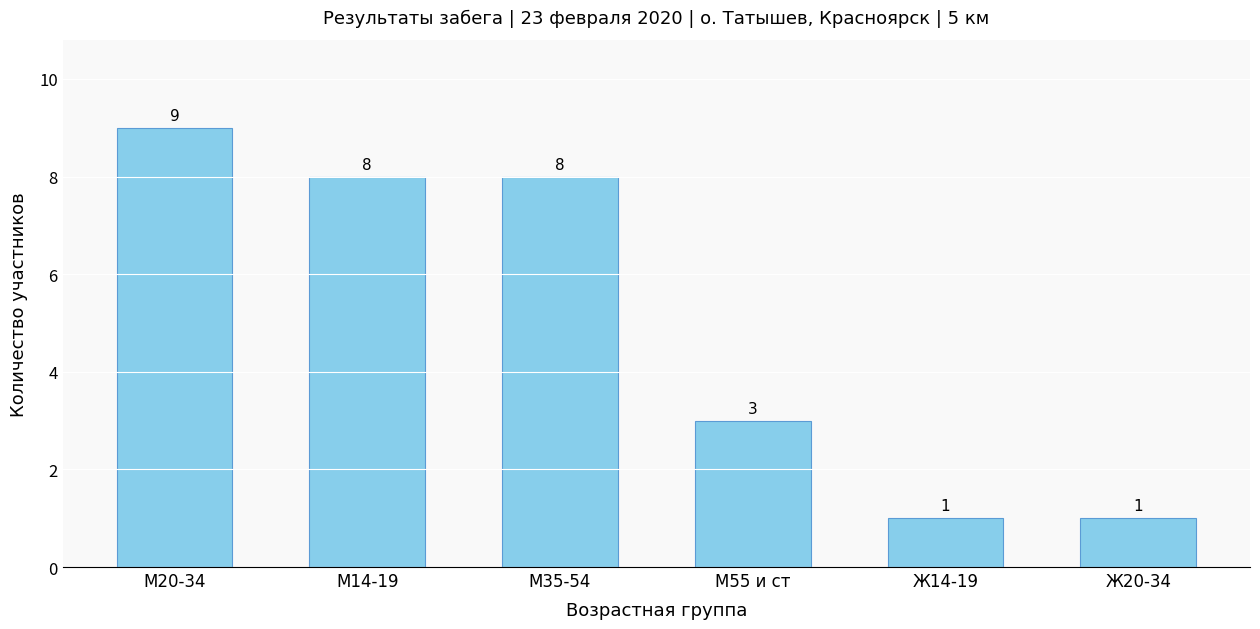

Which category has the highest value across all series?

М20-34